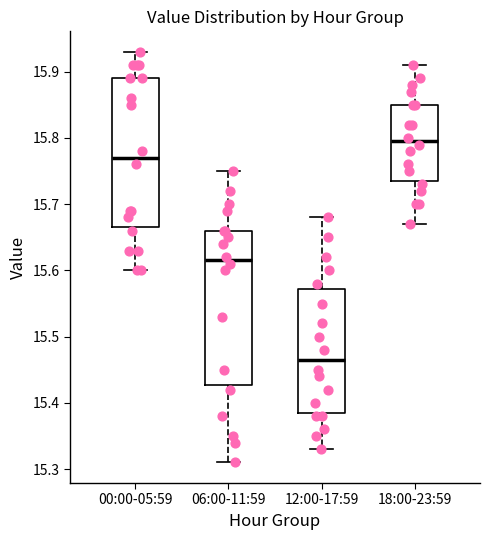

Which box's median line is the lowest?

12:00-17:59